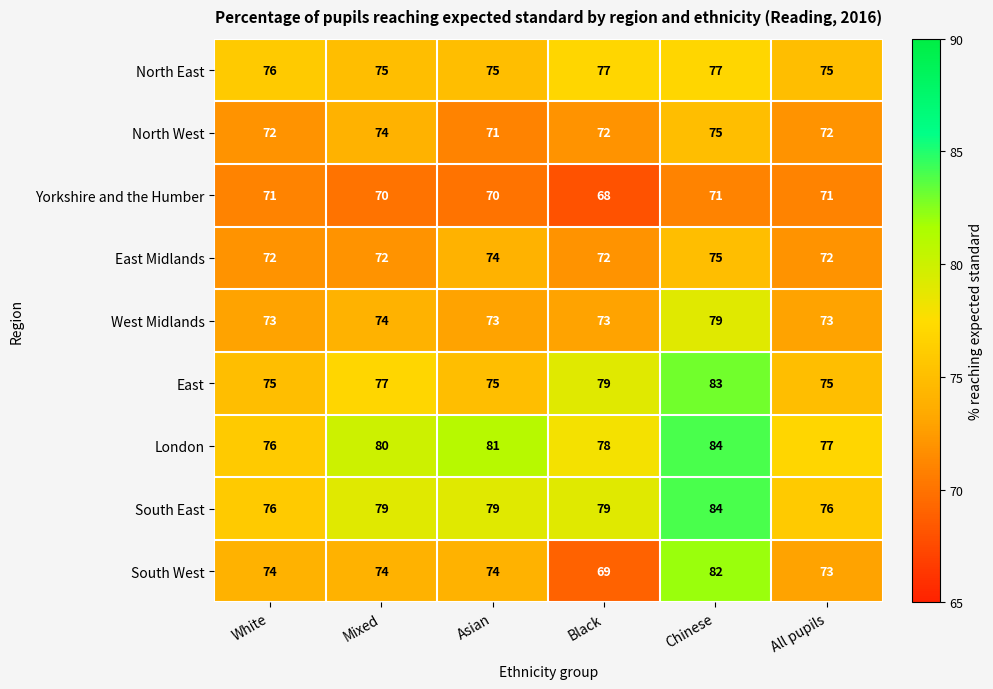

What is the minimum value shown in the chart?

68